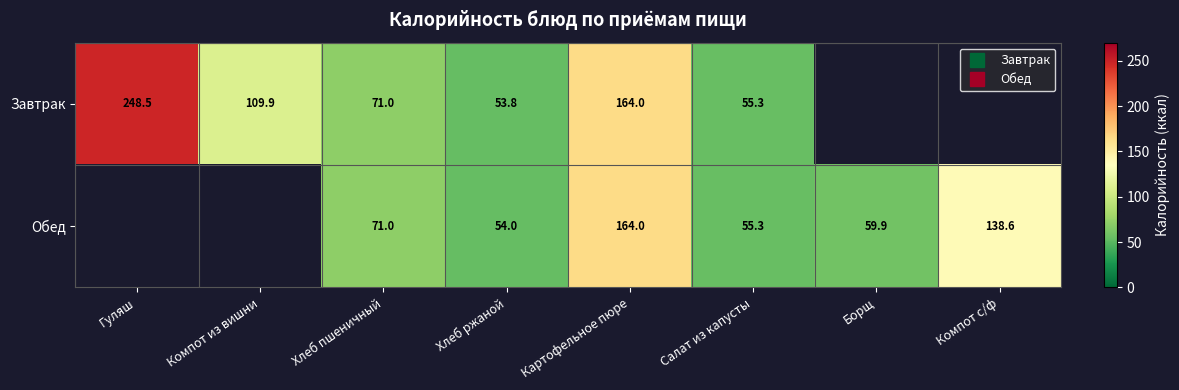

What is the sum of the Завтрак values at Хлеб пшеничный and Гуляш?

319.5